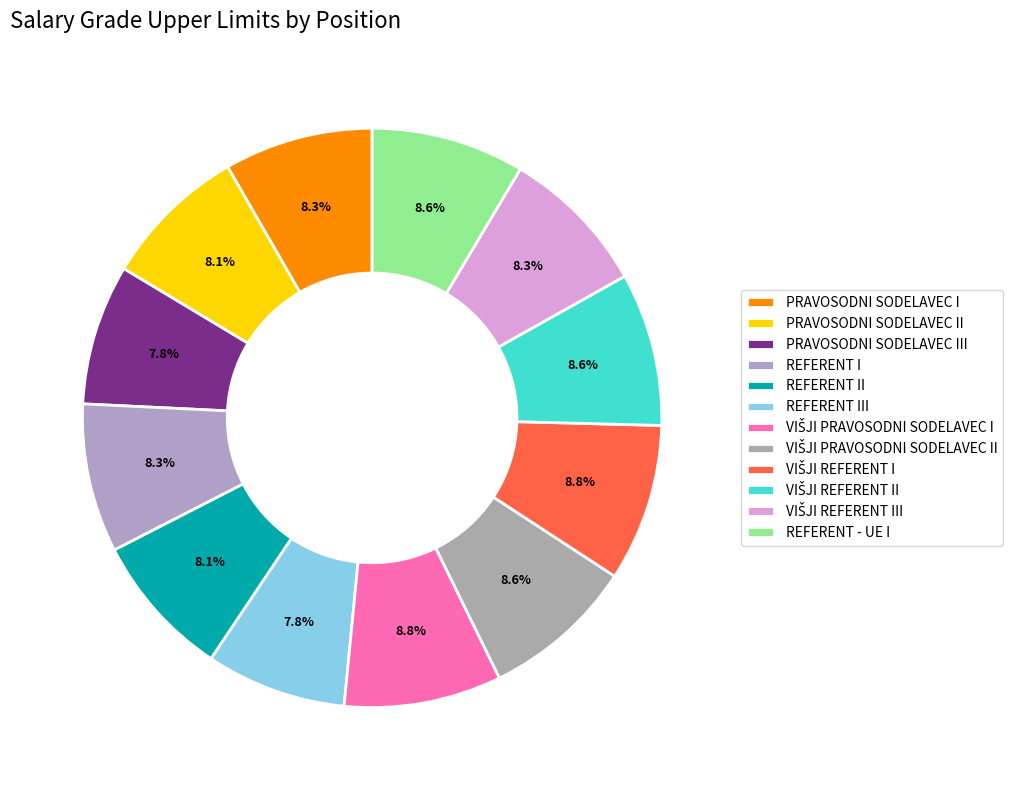

What percentage is the REFERENT III slice, to the nearest percent?

8%